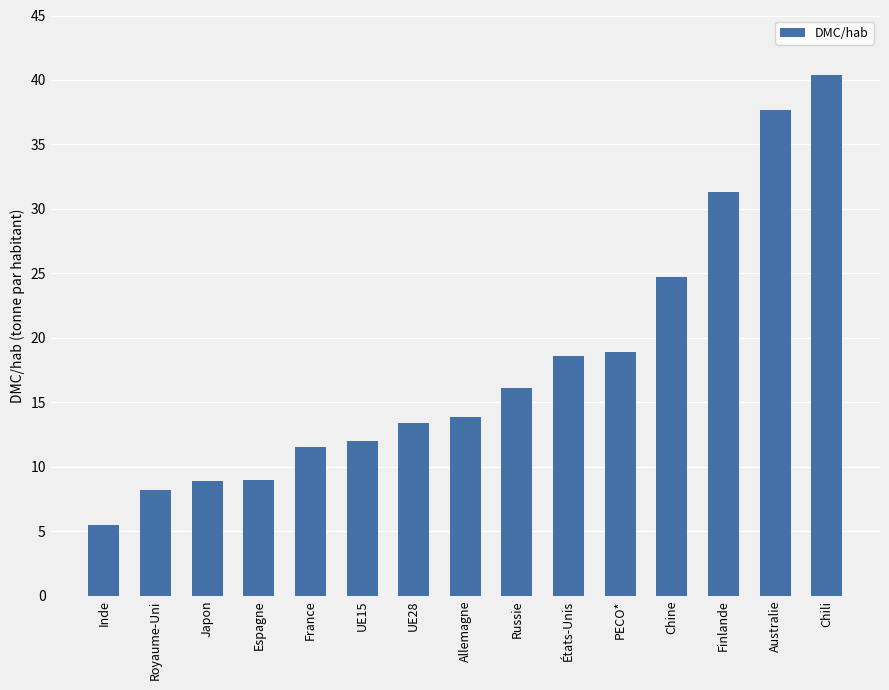

What value does the data have at France?

11.5